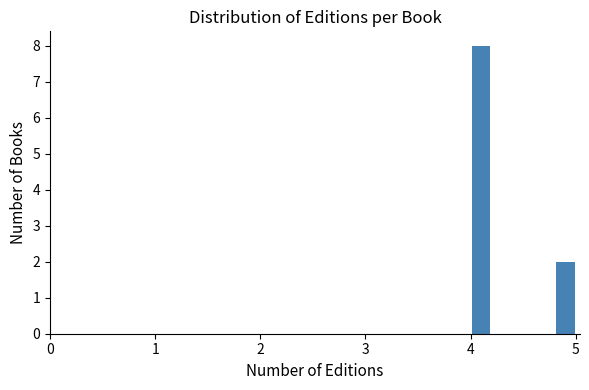

Read against the x-axis, roughly where is the centre of the tallest bar?

4.1